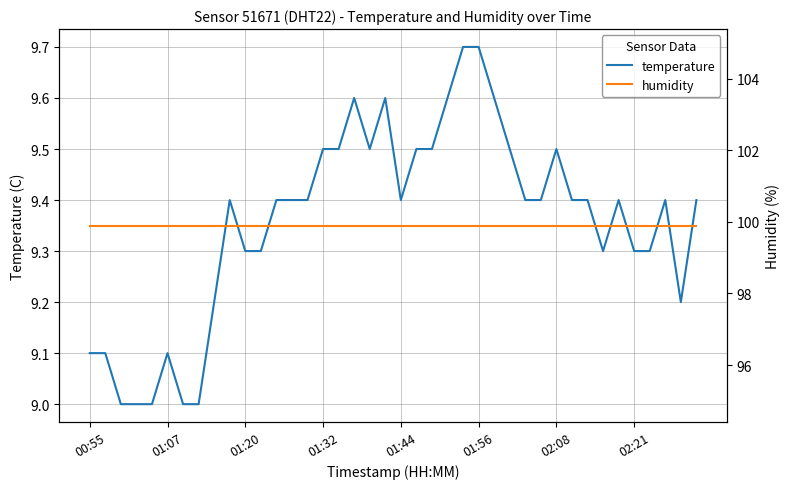

Which series has the largest range (max minus min)?

temperature